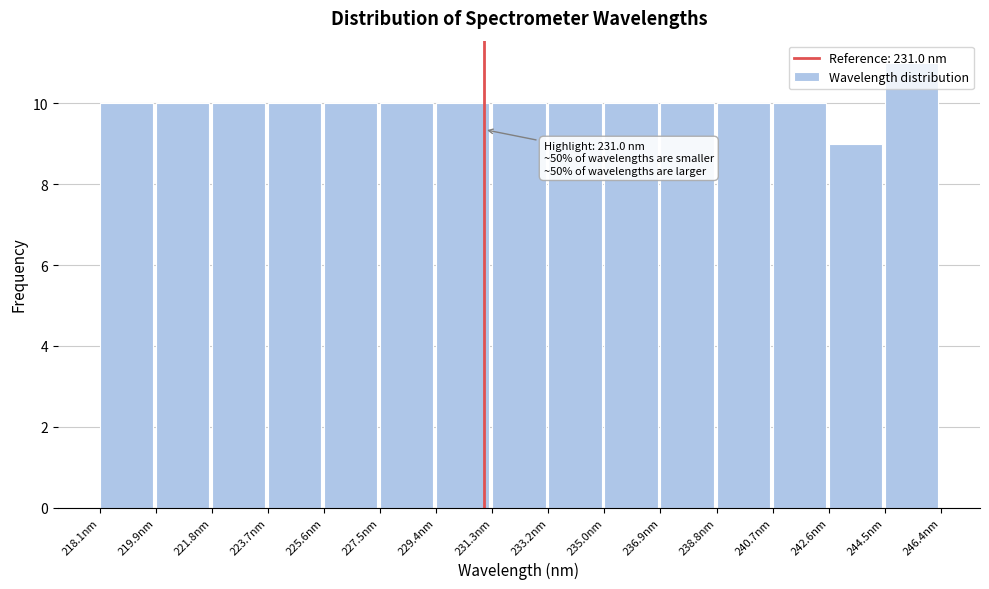

Over which range of the x-axis is the bar tallest?

244.4 to 246.4